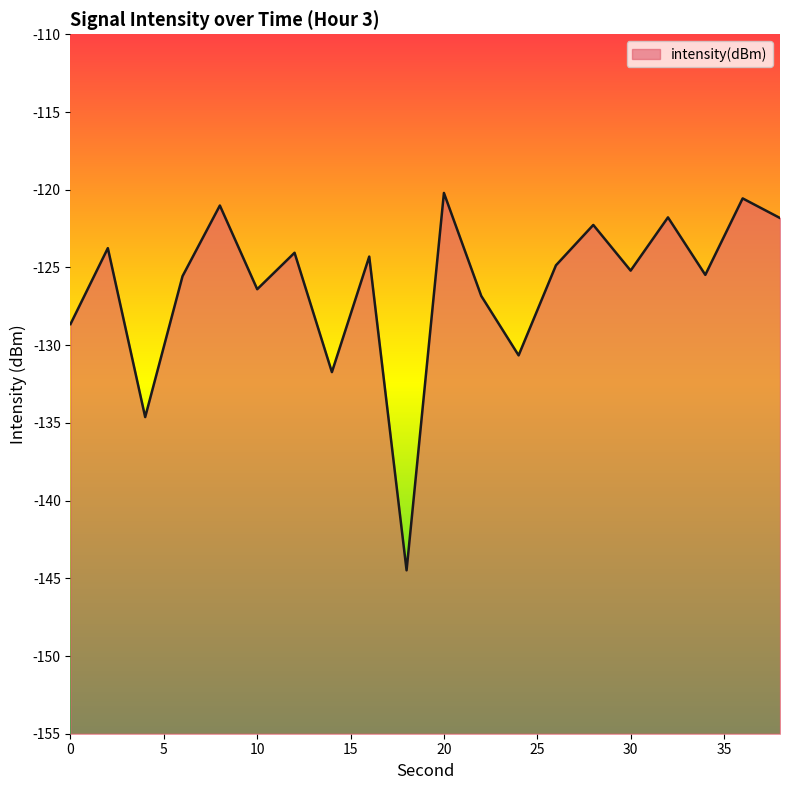

Rank the categories by value from lowest to highest.

18, 4, 14, 24, 0, 22, 10, 6, 34, 30, 26, 16, 12, 2, 28, 38, 32, 8, 36, 20